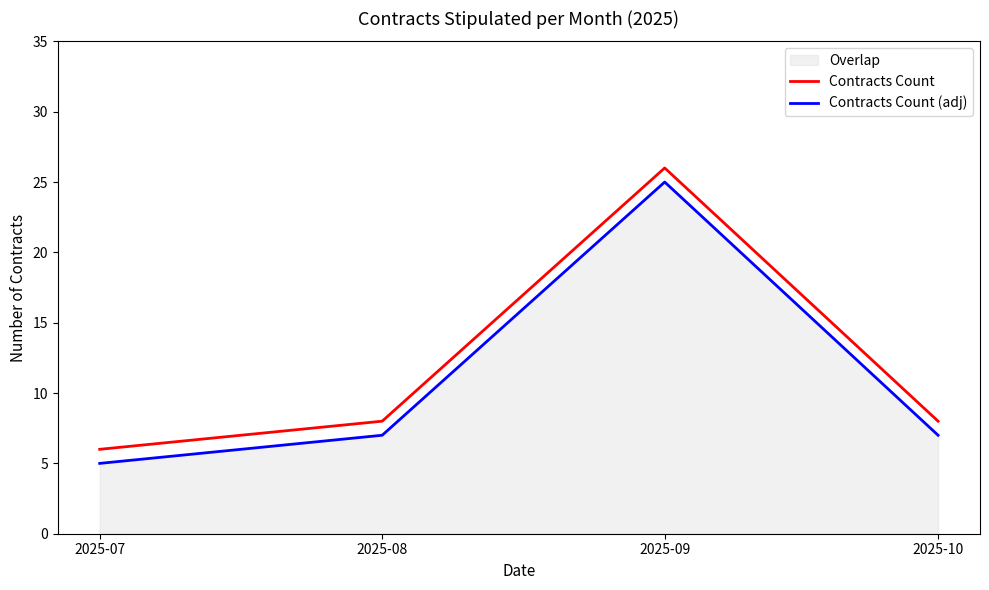

Rank the categories by Contracts Count (adj) value from lowest to highest.

2025-07, 2025-08, 2025-10, 2025-09